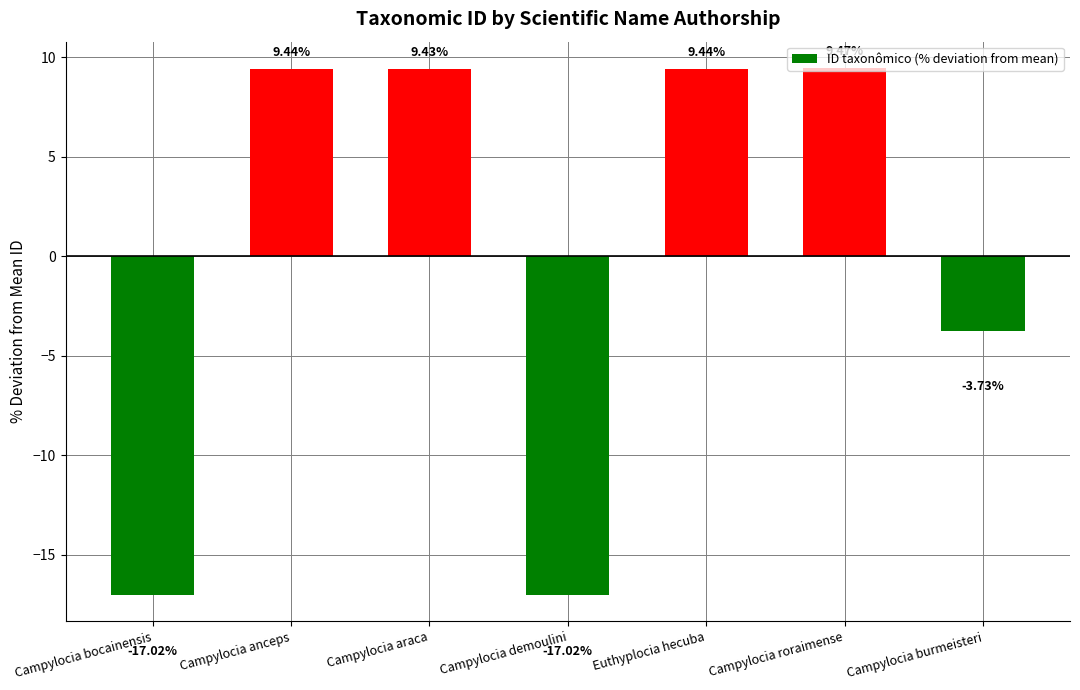

Read the value at Campylocia roraimense.

9.5